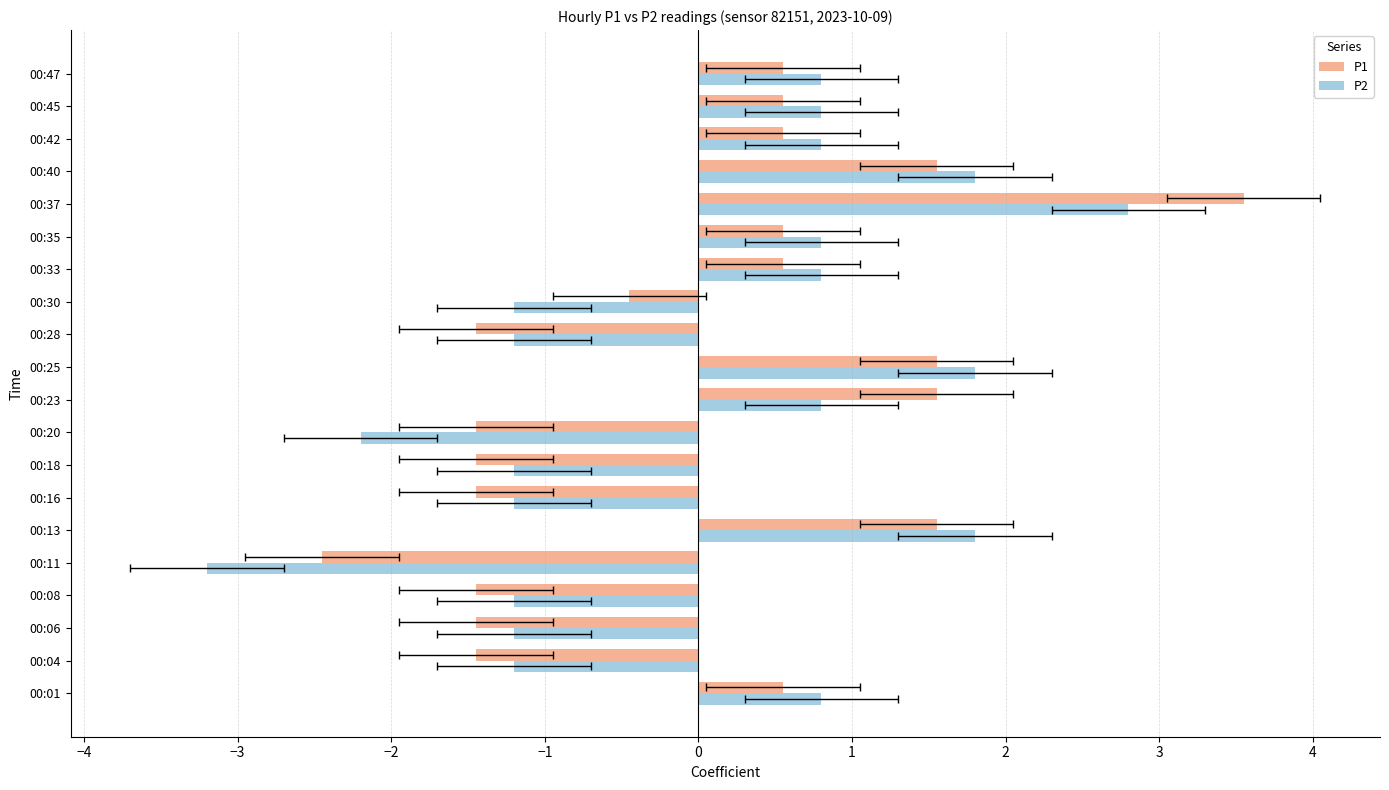

Are the bars grouped side by side (vs. stacked)?

Yes